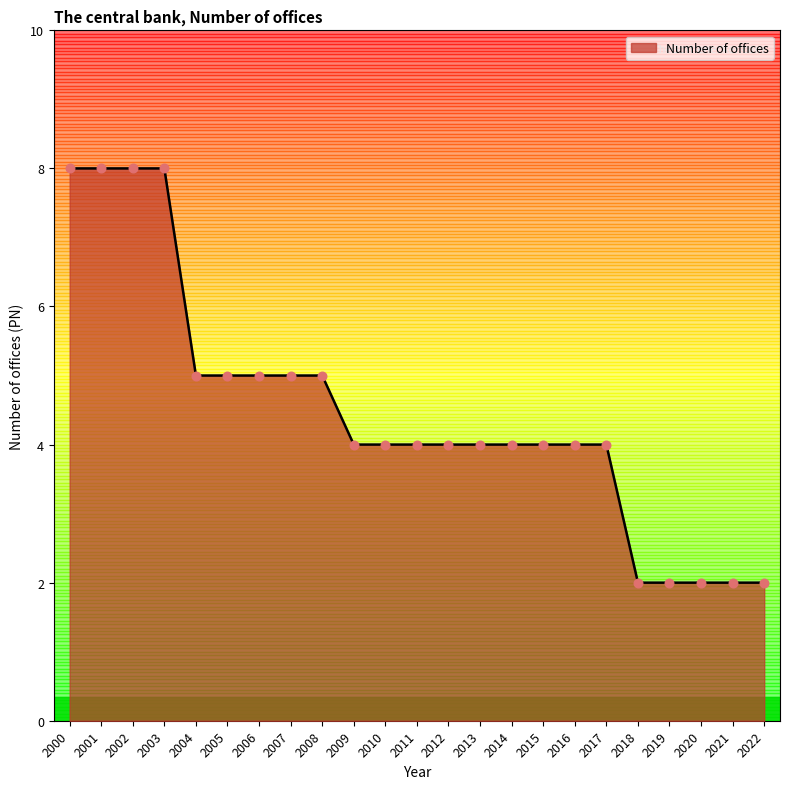

What is the change in value from 2002 to 2004?

-3